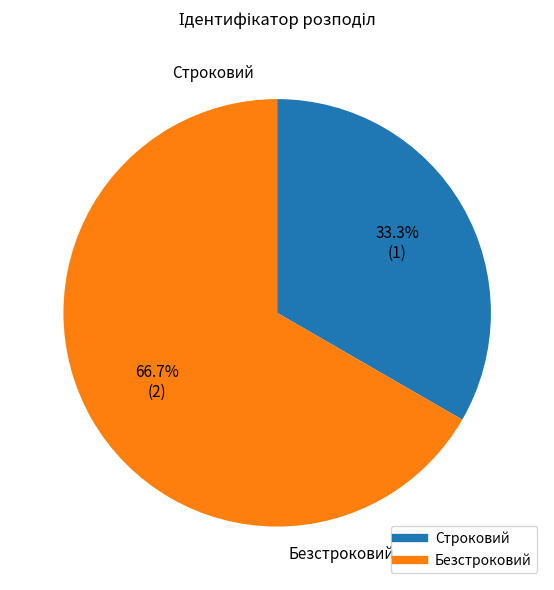

To the nearest percent, what percentage of the pie is Безстроковий?

67%